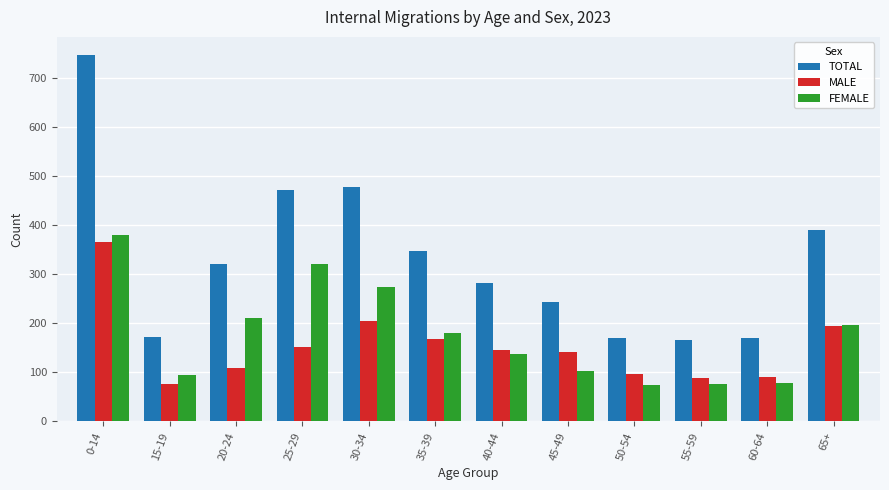

What is the sum of all TOTAL values?

3958